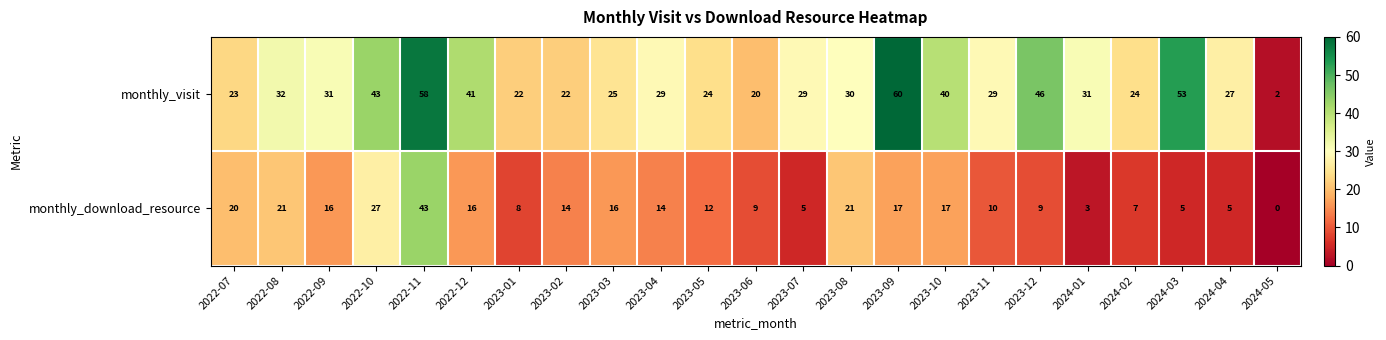

How many categories are shown in the chart?

23